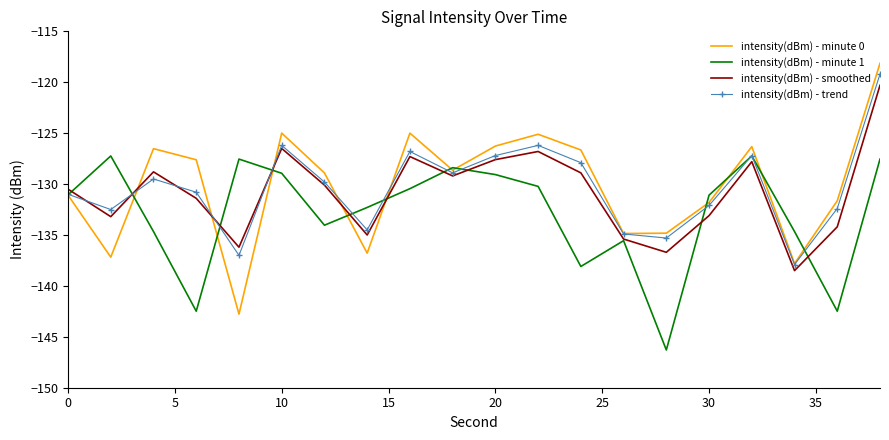

Which series has the largest range (max minus min)?

intensity(dBm) - minute 0